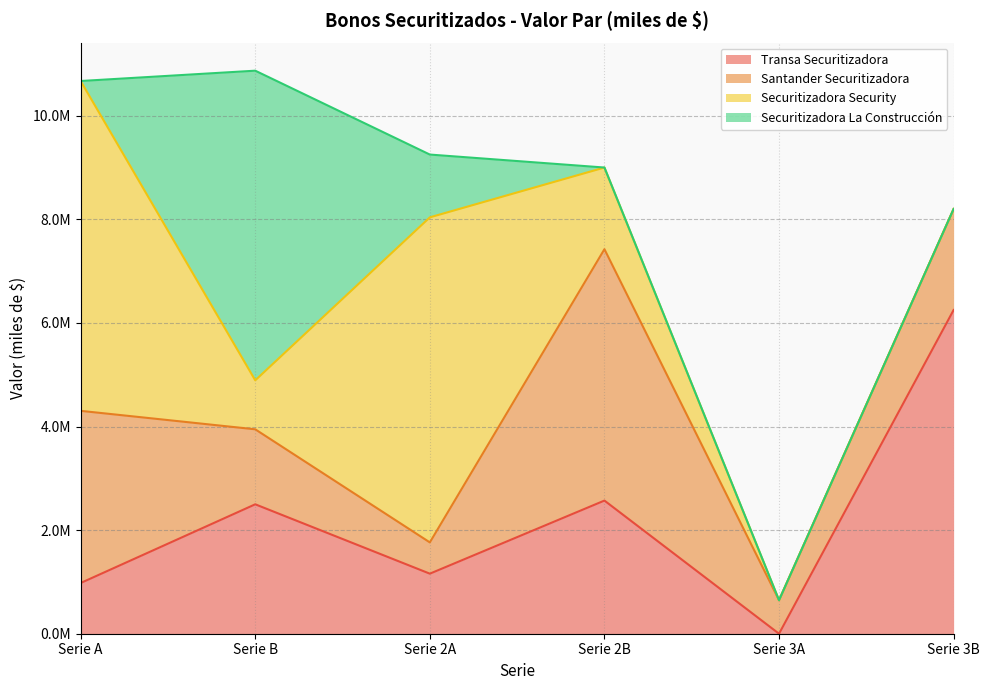

What is the label of the 2nd point from the right?

Serie 3A